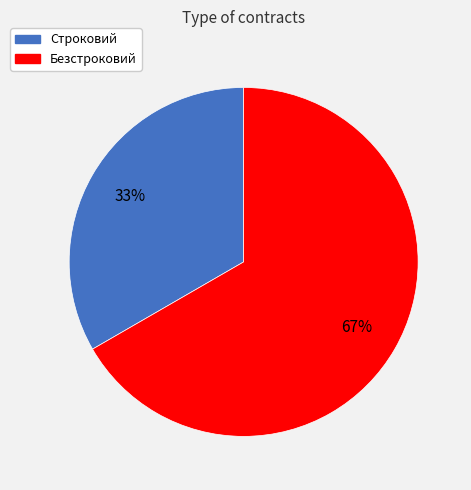

The Безстроковий slice represents 59% of the pie. True or false?

False